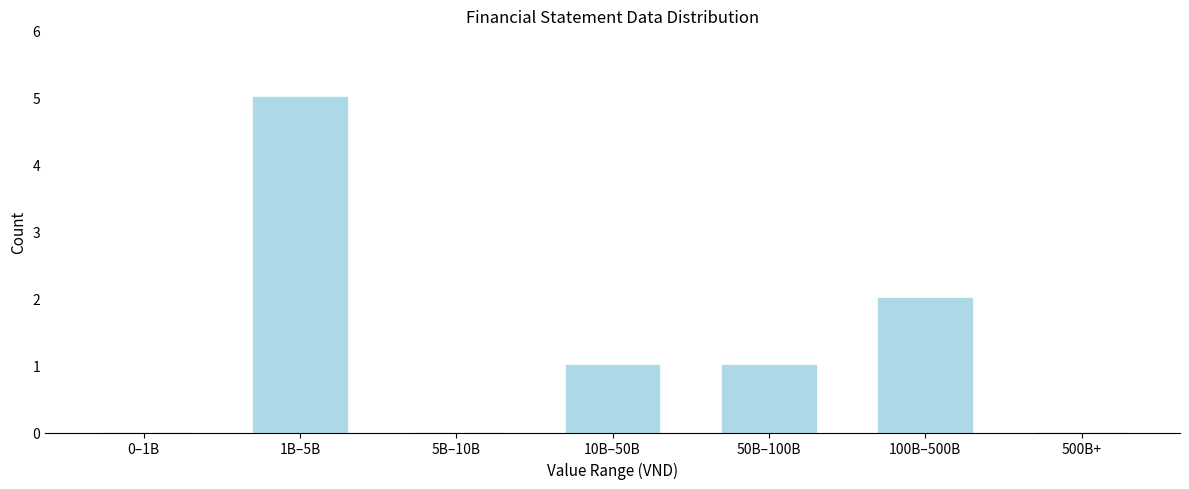

Reading left to right, what are all the values shown in this chart?

0–1B=0	1B–5B=5	5B–10B=0	10B–50B=1	50B–100B=1	100B–500B=2	500B+=0